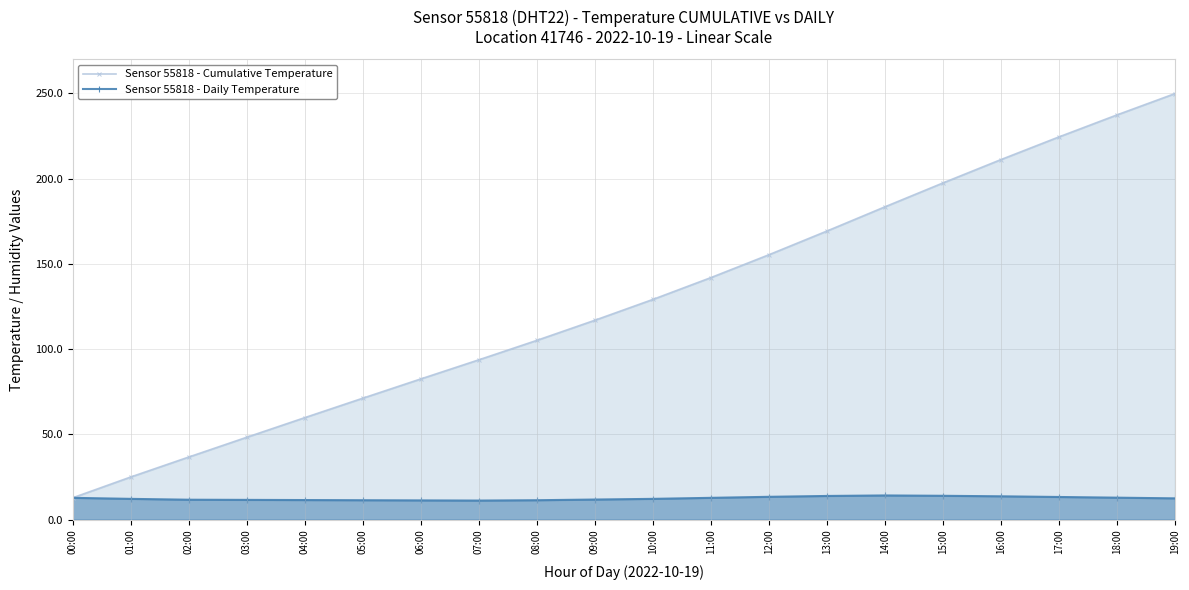

What is the minimum value for Sensor 55818 - Daily Temperature?

11.2